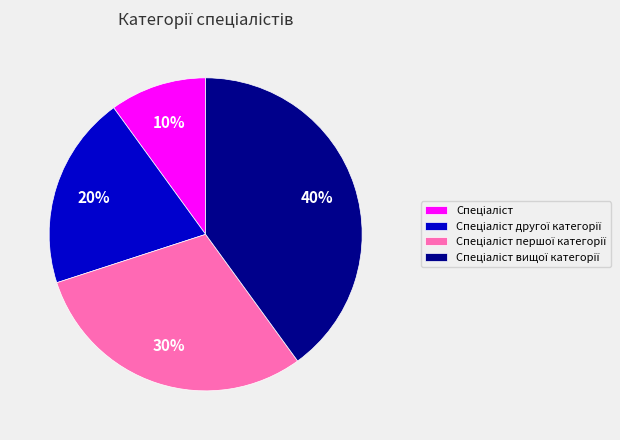

Is there a majority slice in this chart?

No